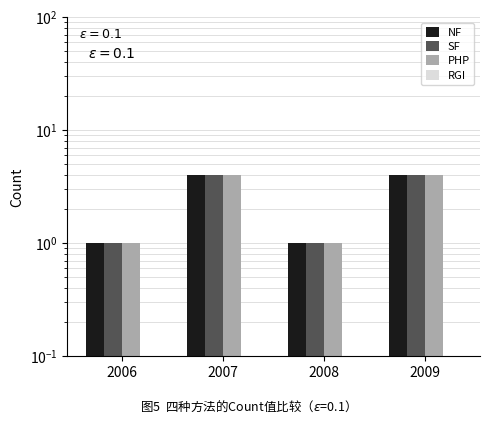

What is the average value of the PHP series?

2